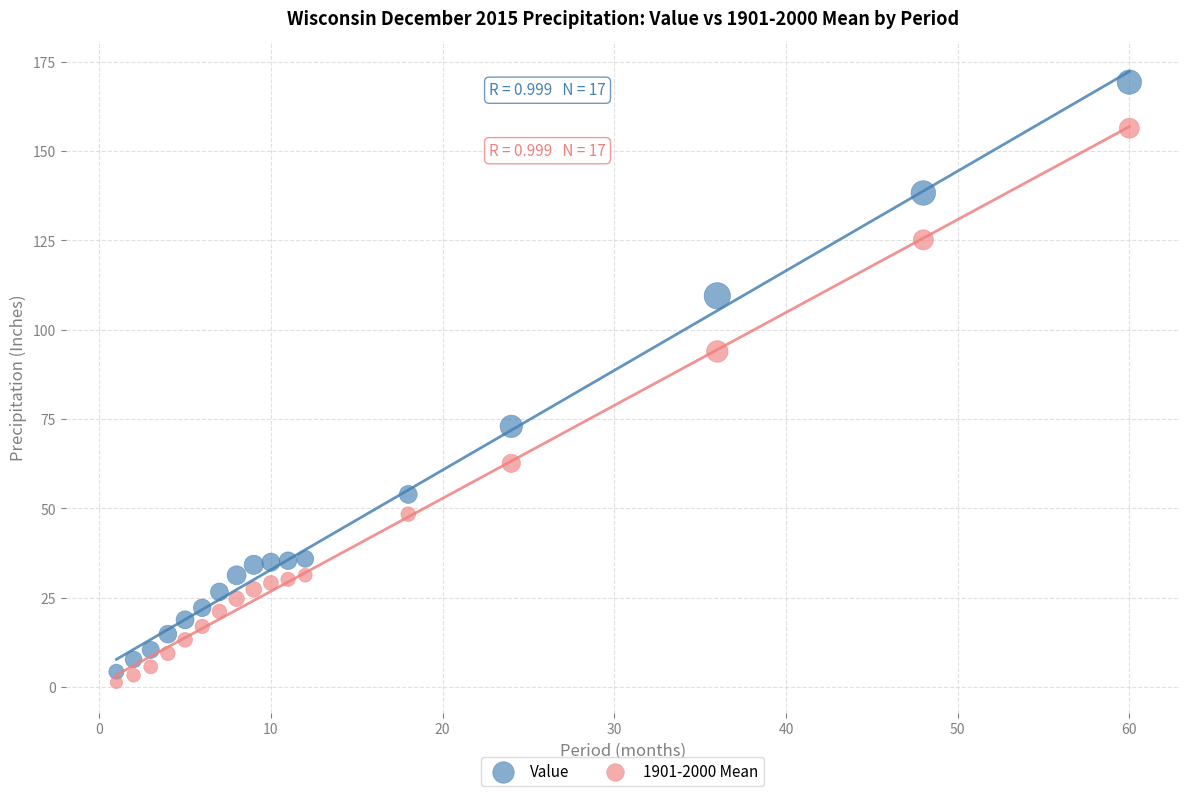

Across all data points, what is the range of X values (max minus min)?

59.0